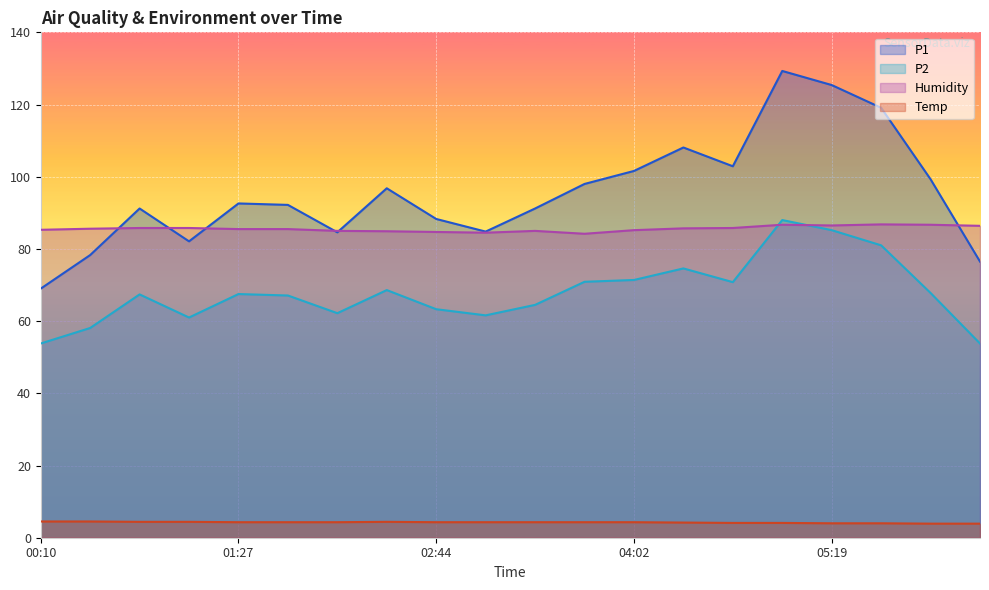

What is the minimum value shown in the chart?

3.9